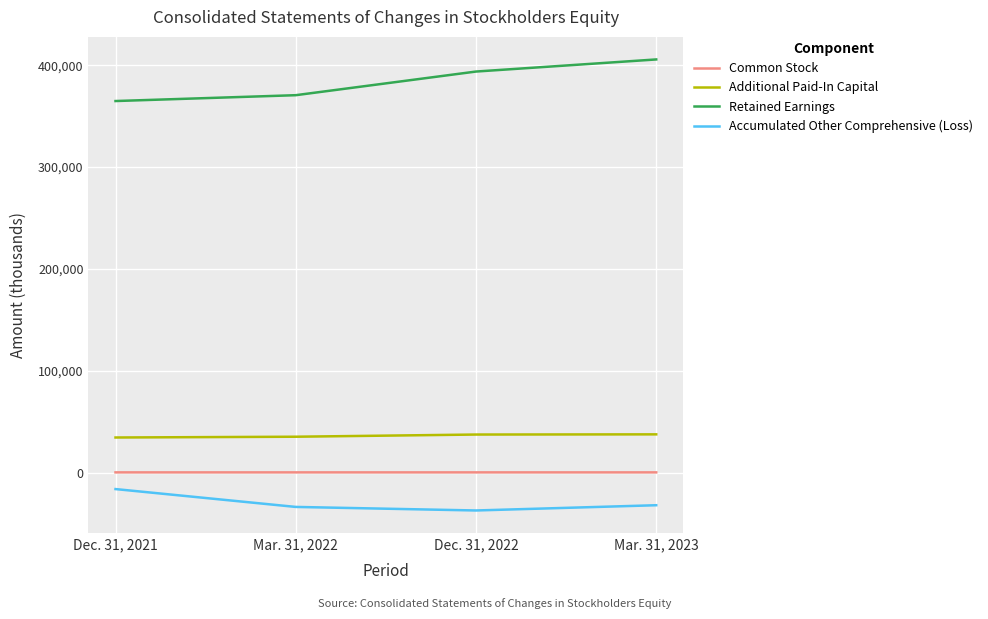

Which category has the highest value in the Retained Earnings series?

Mar. 31, 2023